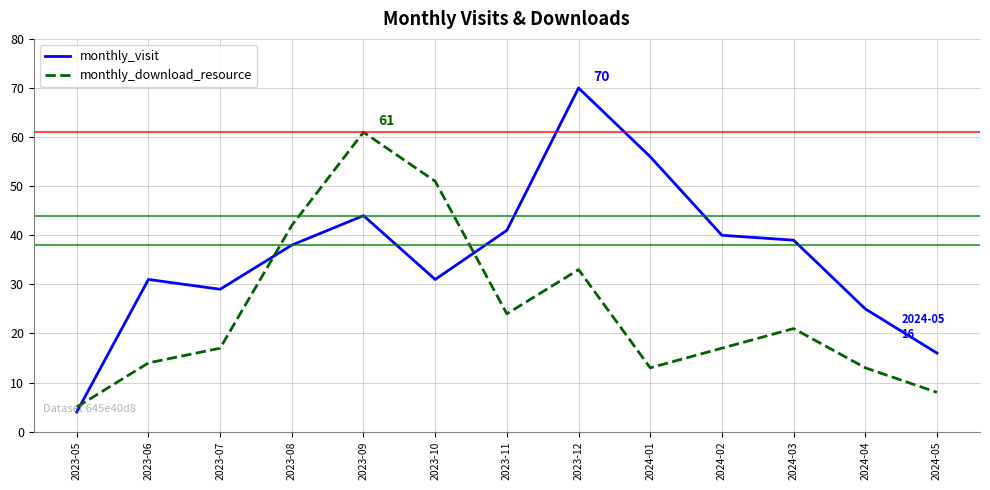

Which category has the highest value across all series?

2023-12